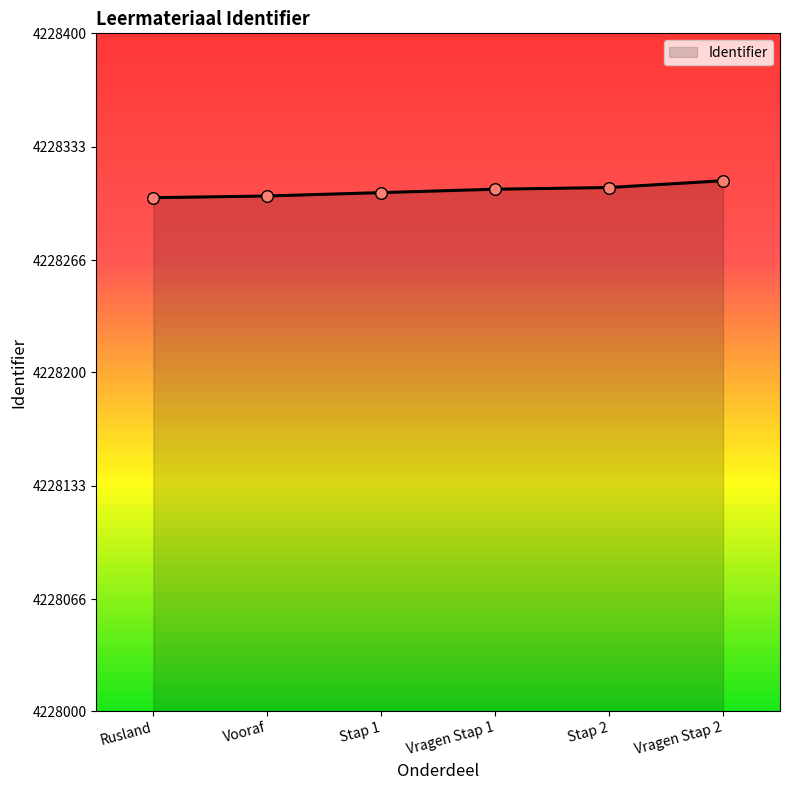

What is the ratio of the value at Vragen Stap 2 to the value at Rusland?

1.0